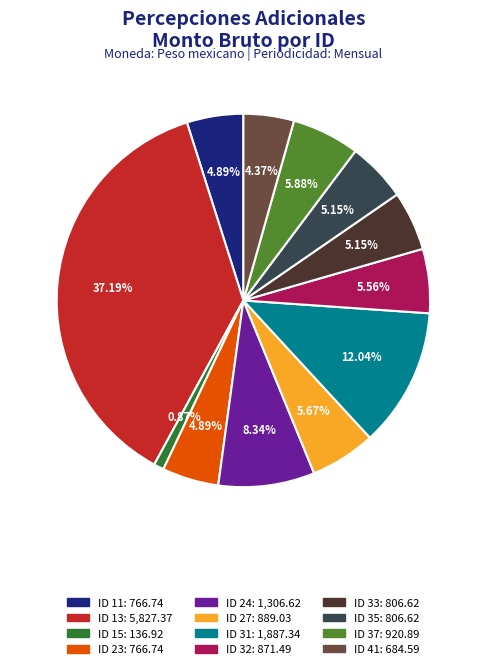

What is the ratio of the value at ID 15 to the value at ID 11?

0.2